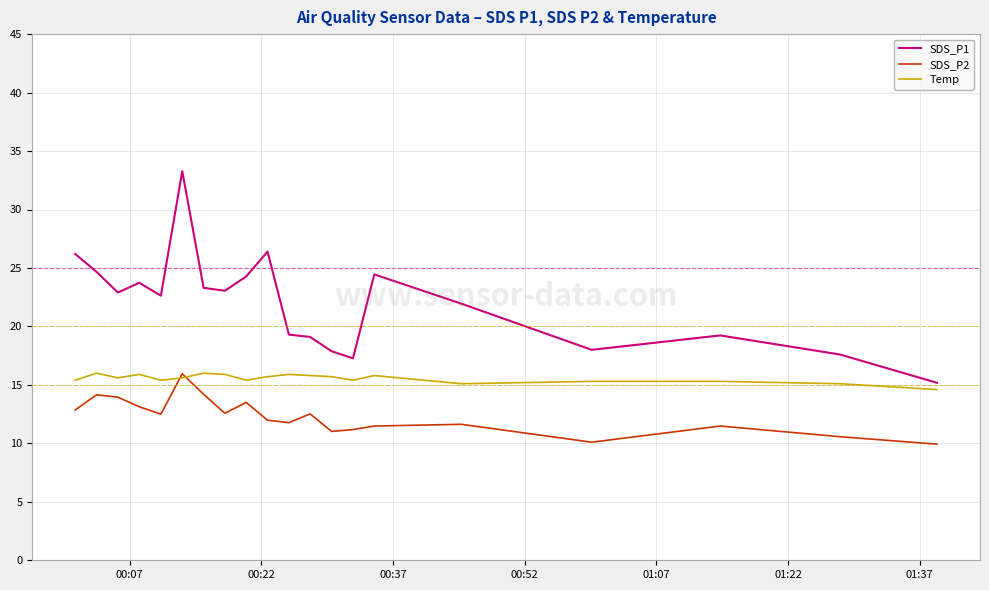

What is the minimum value for Temp?

14.6